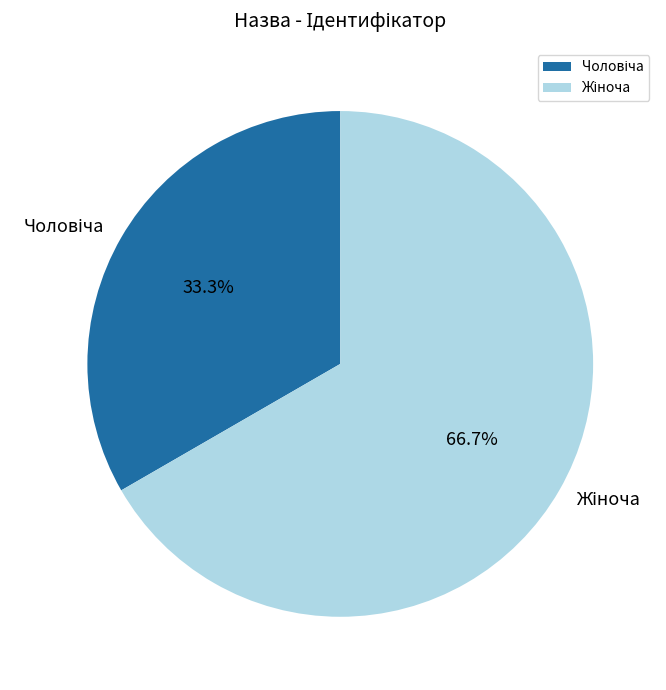

Does any single category account for the majority?

Yes